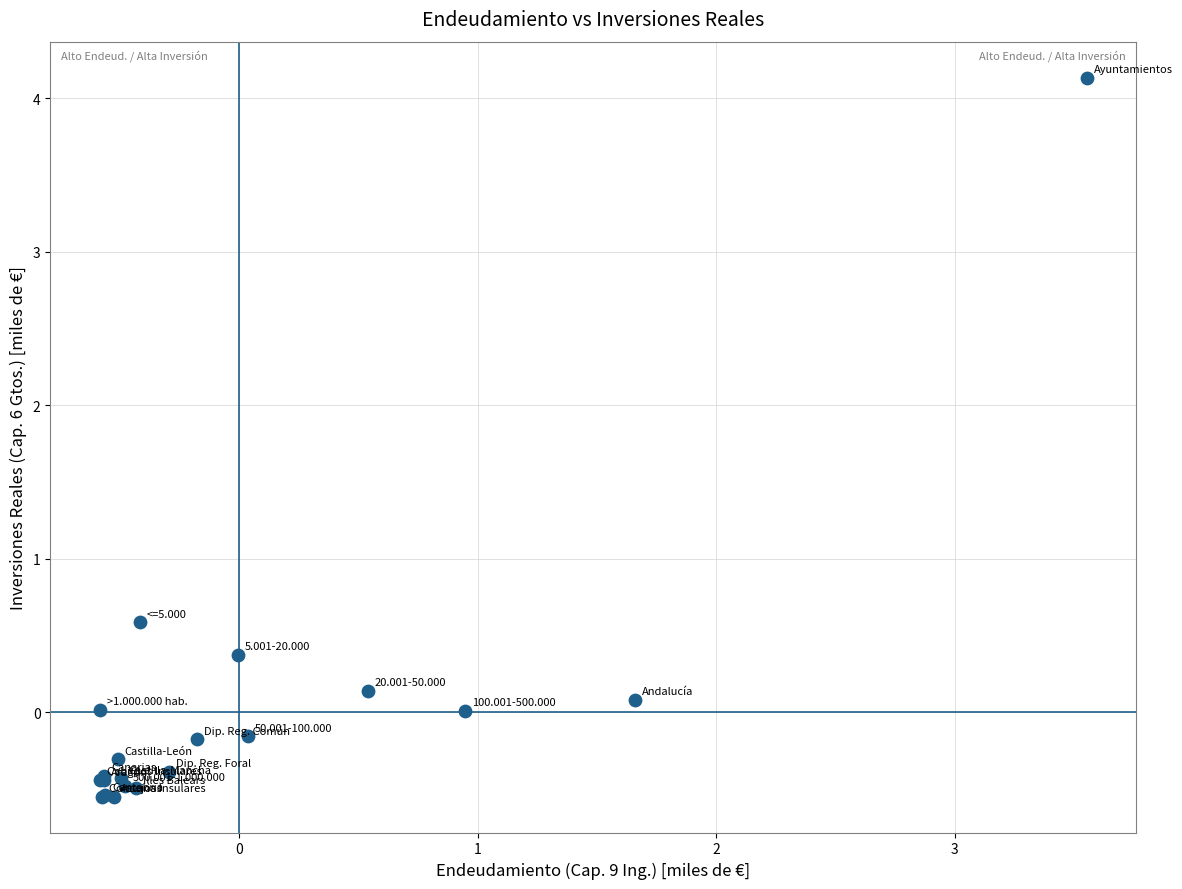

What Y value in the scatter plot is closest to 1?

0.6